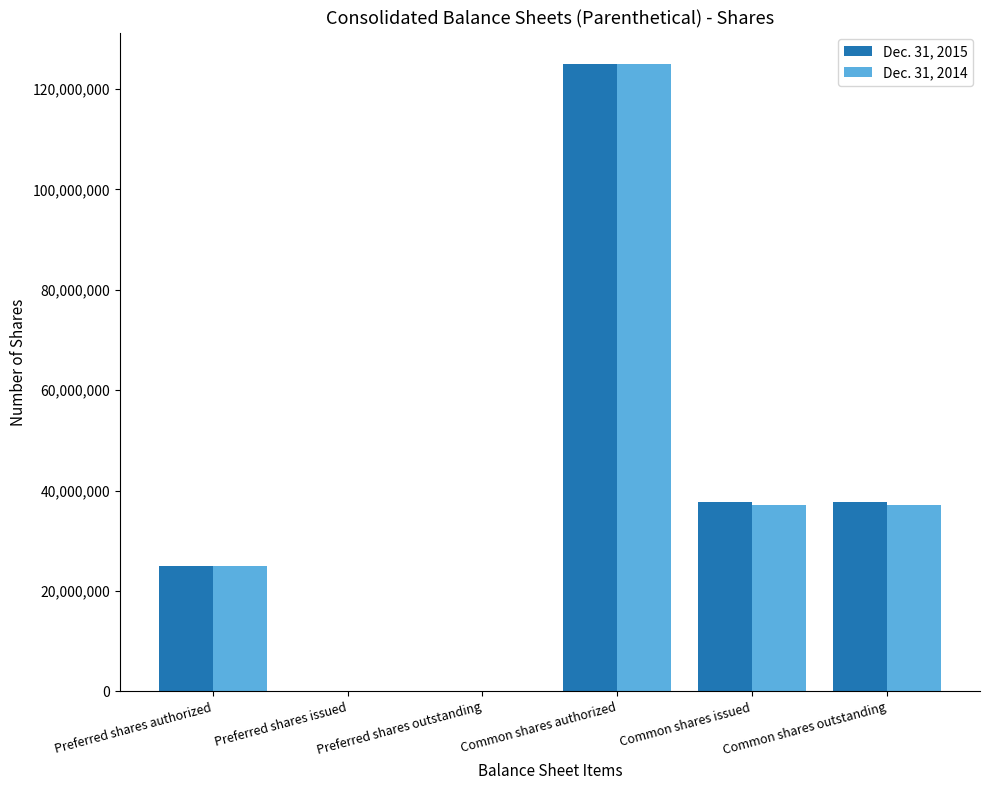

Is it true that Dec. 31, 2014 equals 37100513 at Common shares outstanding?

True